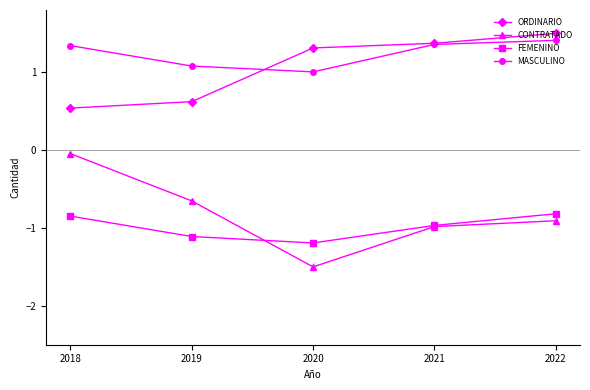

At which label does ORDINARIO first exceed 1?

2020